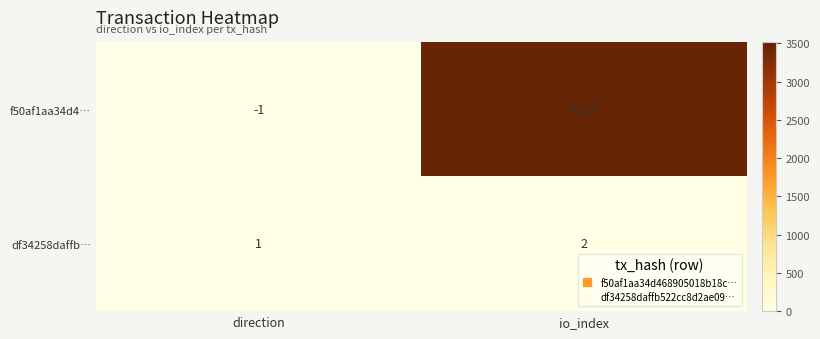

Which category has the highest value in the f50af1aa34d4… series?

io_index